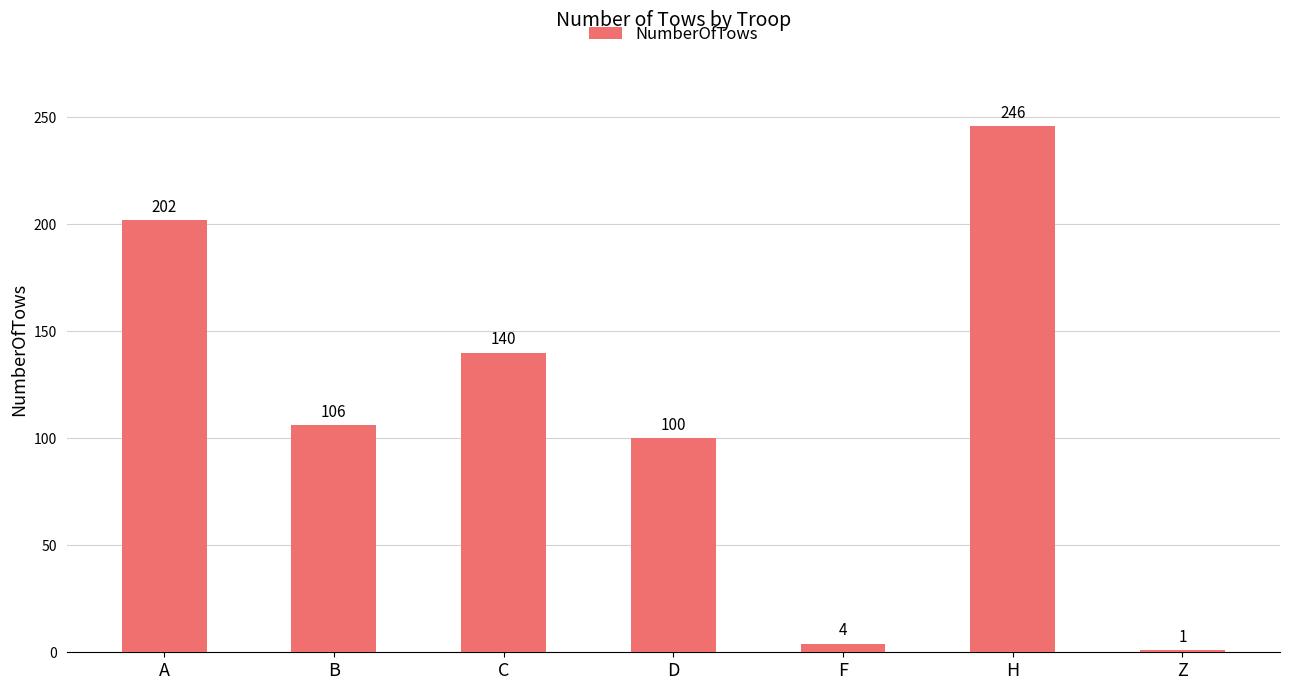

Between A and D, which is larger?

A